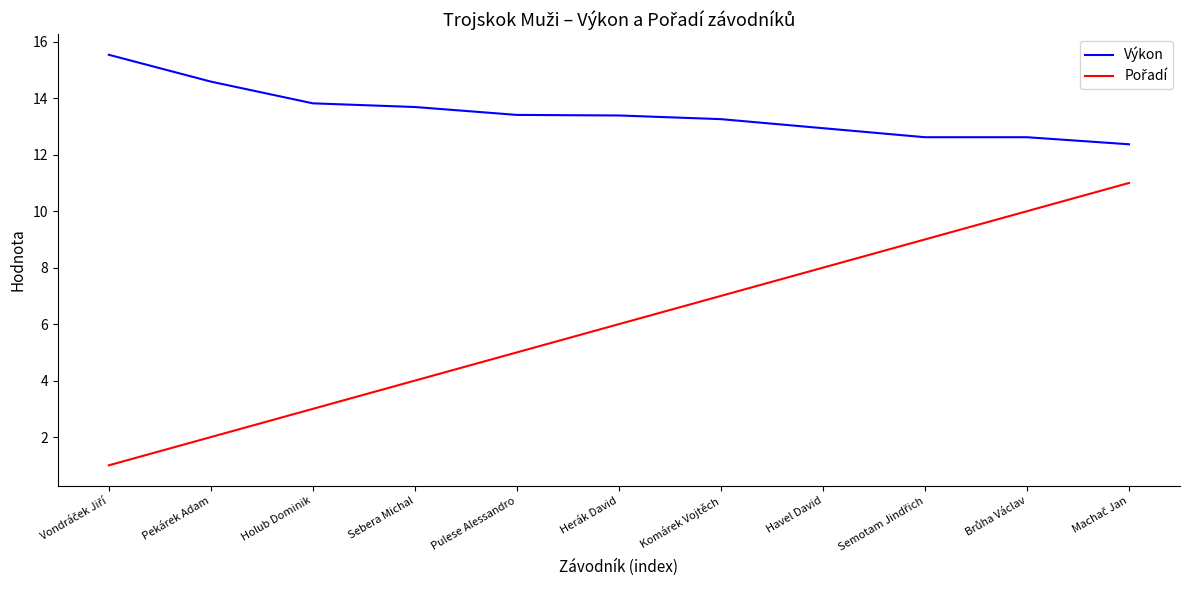

Which series has the largest total across all categories?

Výkon